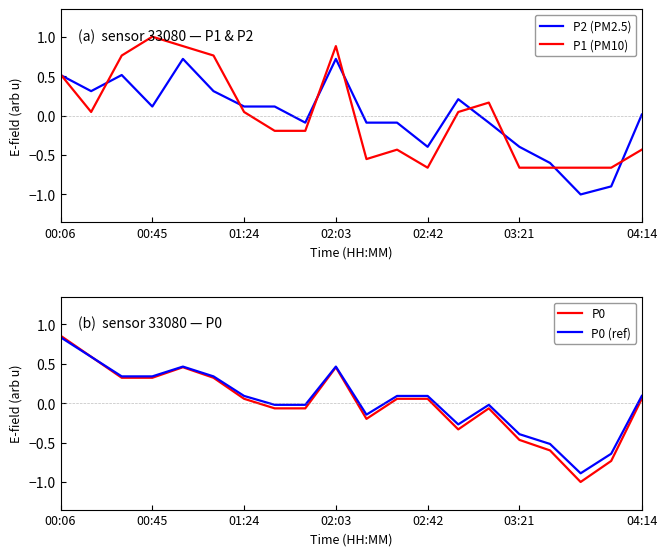

What is the highest value of the P1 (PM10) series?

1.0